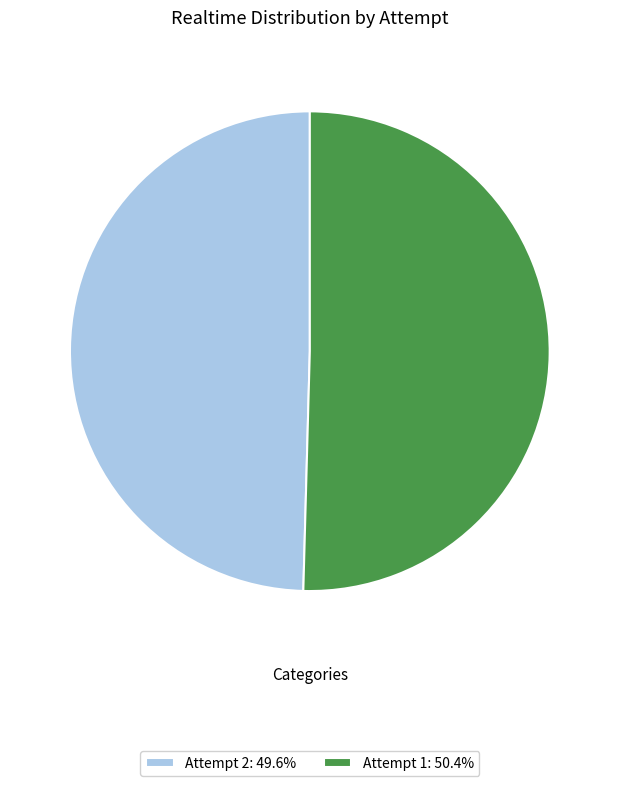

Combined, do Attempt 1: 50.4% and Attempt 2: 49.6% account for over 50%?

Yes